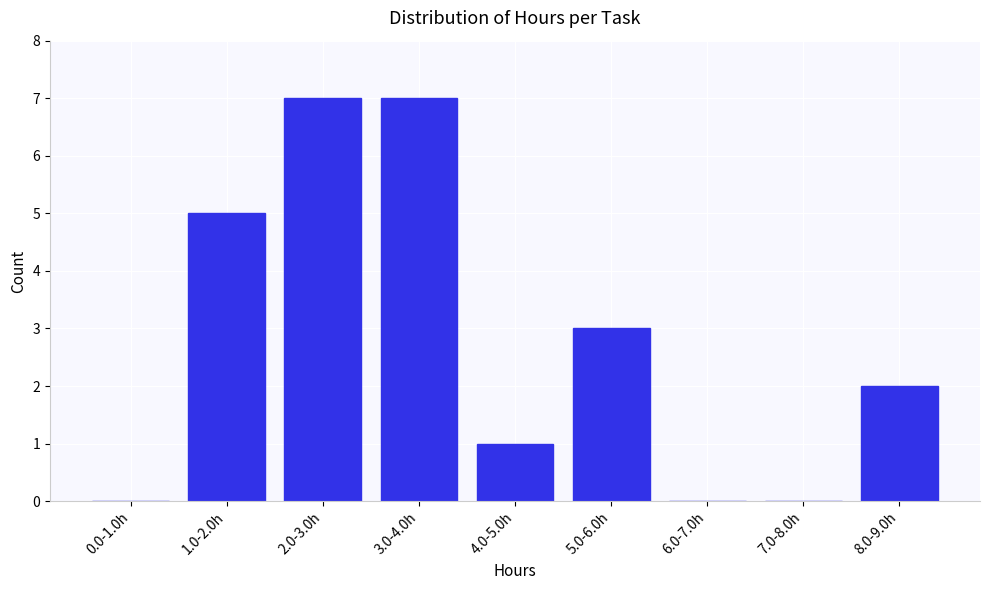

Reading right to left, what are all the values shown in this chart?

8.0-9.0h=2	7.0-8.0h=0	6.0-7.0h=0	5.0-6.0h=3	4.0-5.0h=1	3.0-4.0h=7	2.0-3.0h=7	1.0-2.0h=5	0.0-1.0h=0